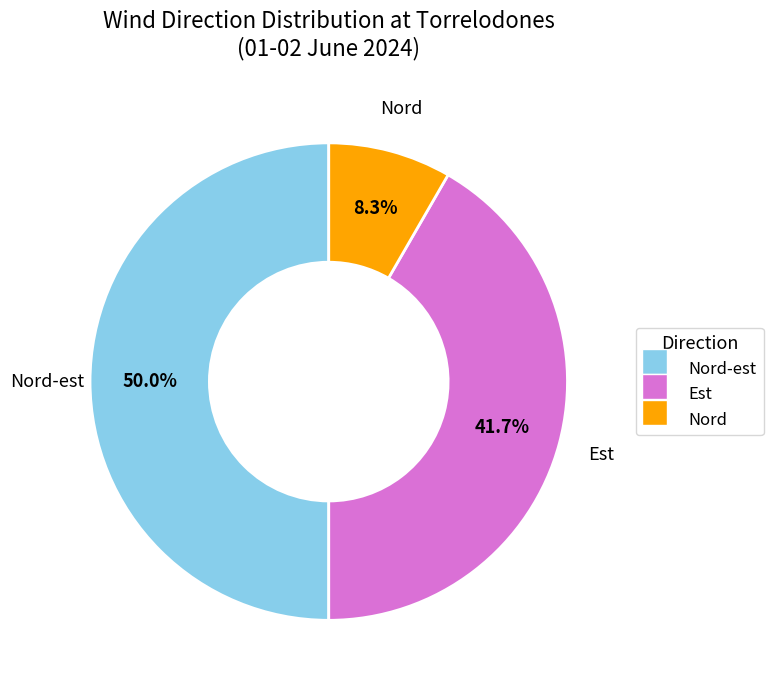

Is it true that Nord-est is 50% of the pie?

True